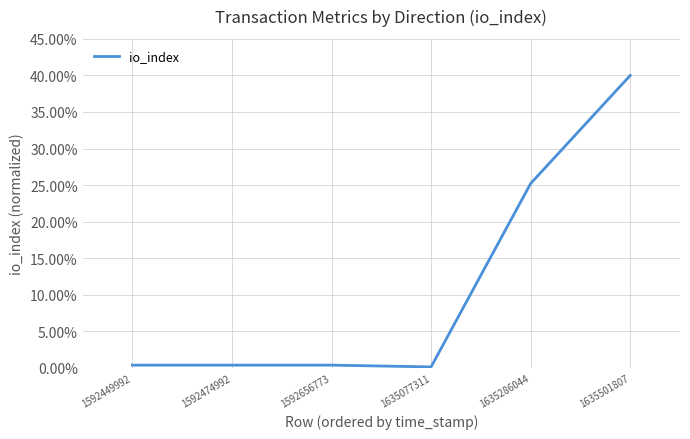

What is the average value?

0.1